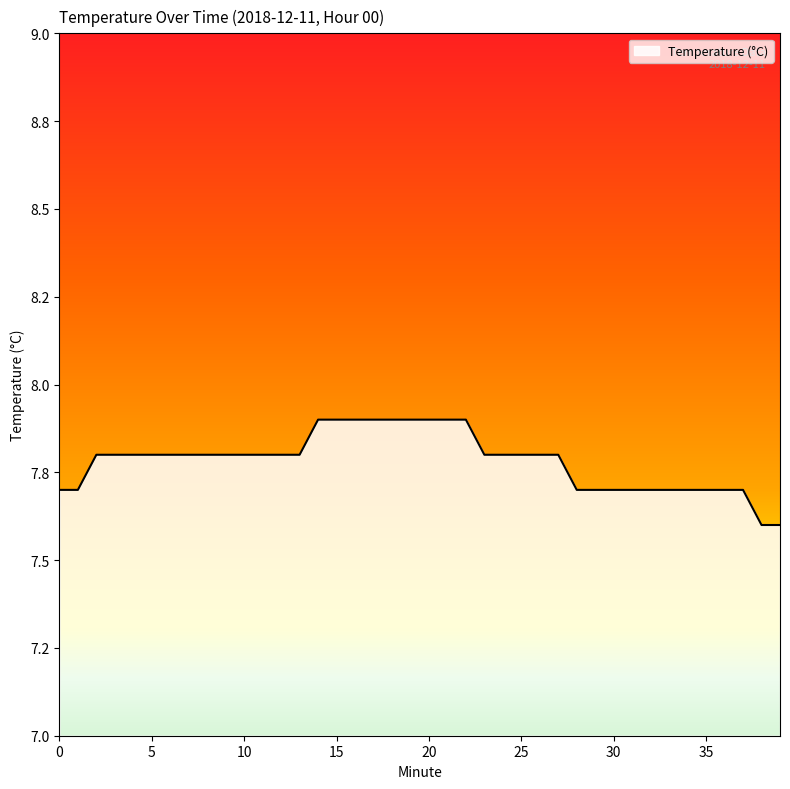

Does the chart have visible grid lines?

No